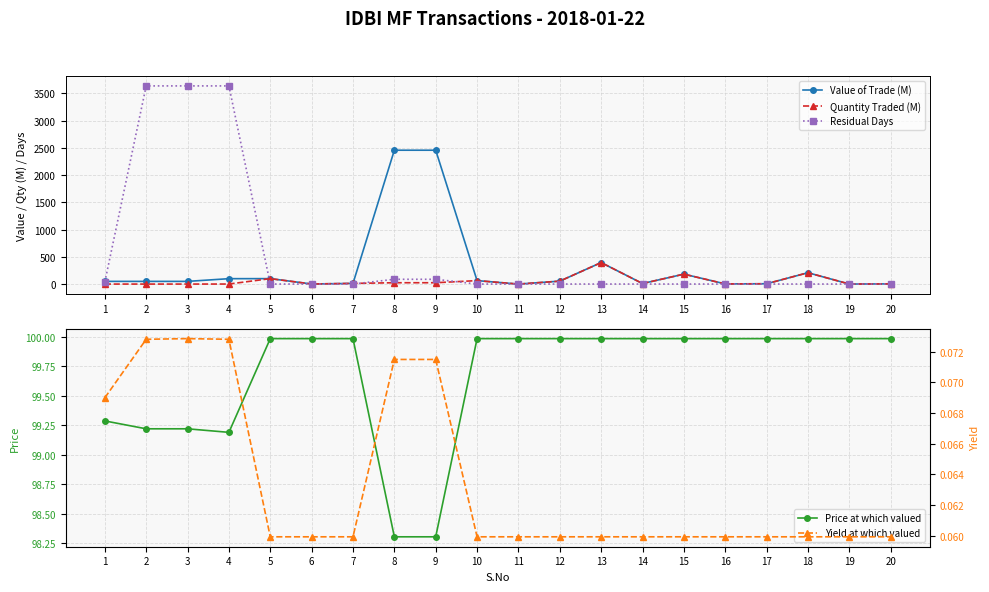

What are all the series names shown in the legend?

Value of Trade (M), Quantity Traded (M), Residual Days, Price at which valued, Yield at which valued